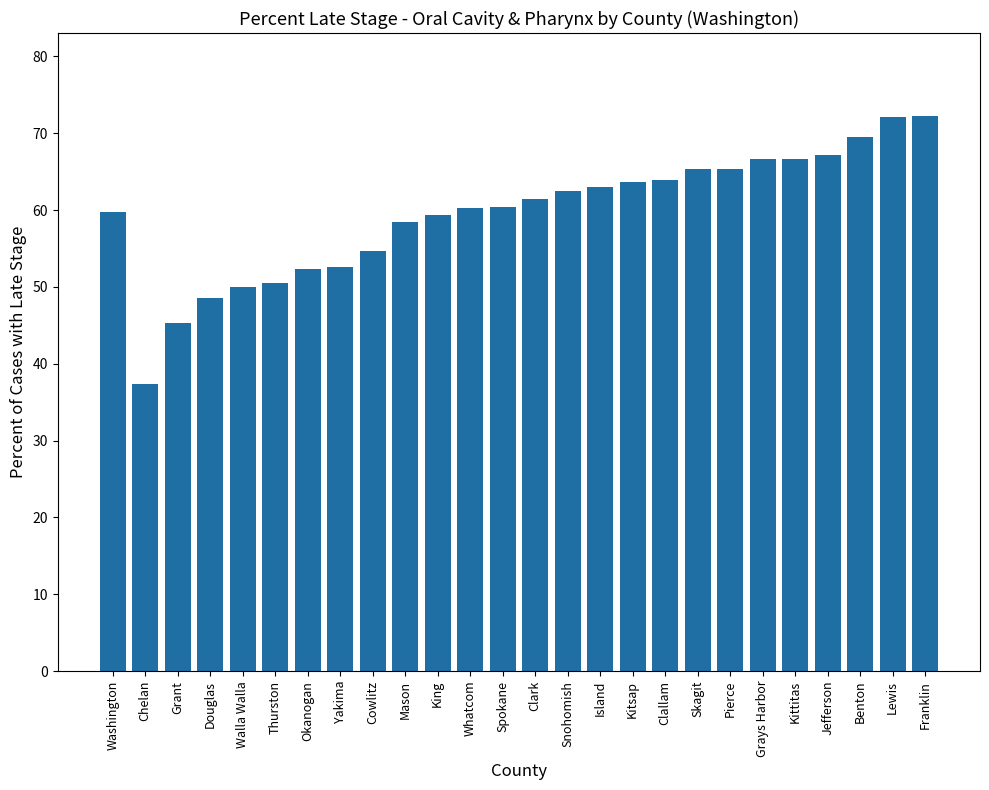

How many series are shown in this chart?

1